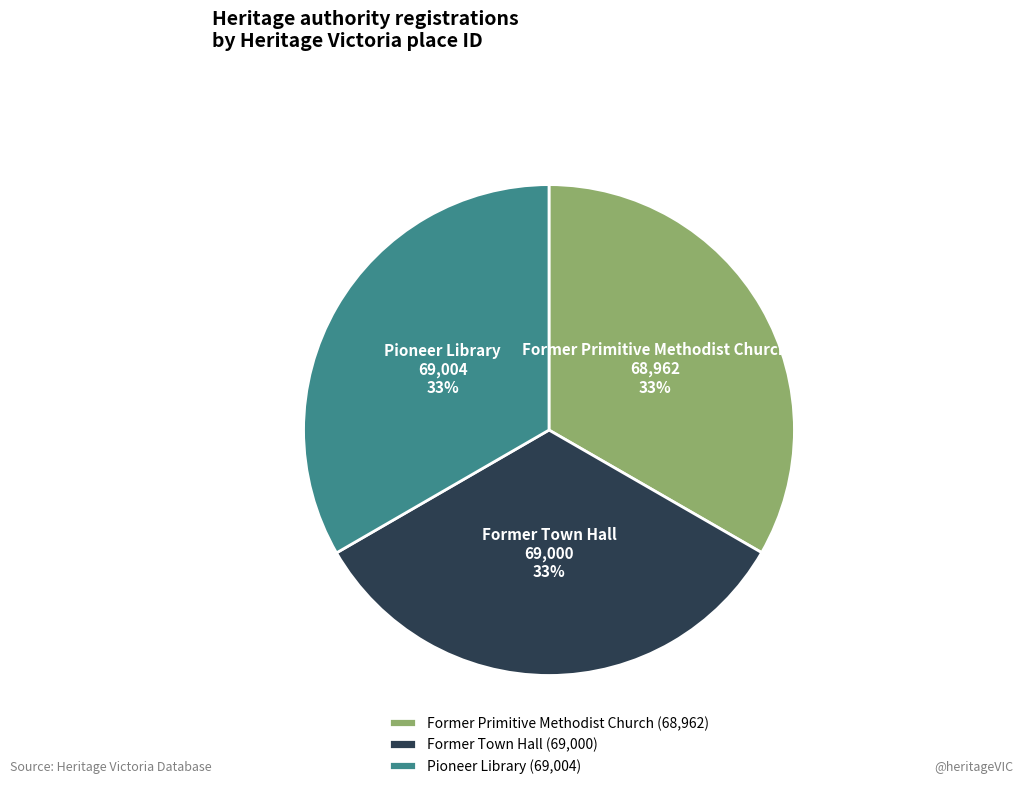

Combined, do Pioneer Library and Former Town Hall account for over 50%?

Yes